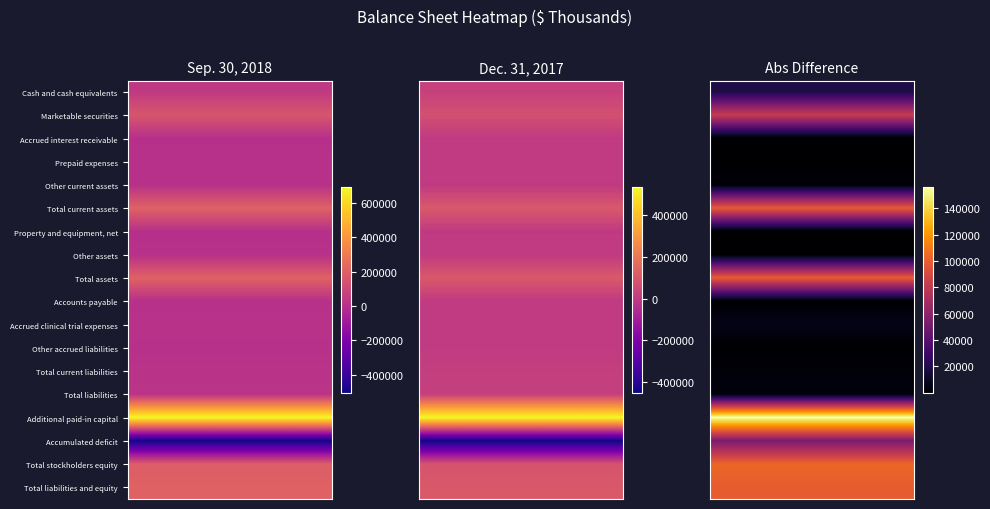

Between 1 and 12, which is larger?

1